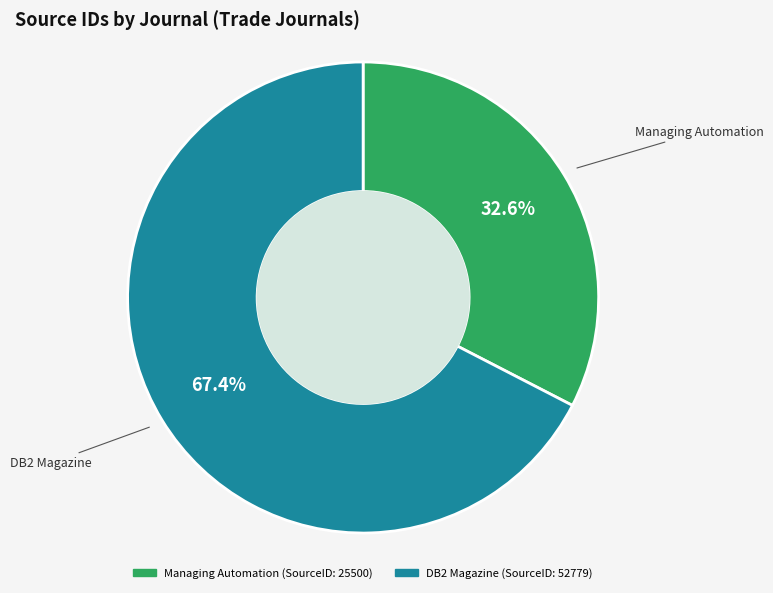

Between DB2 Magazine and Managing Automation, which is larger?

DB2 Magazine